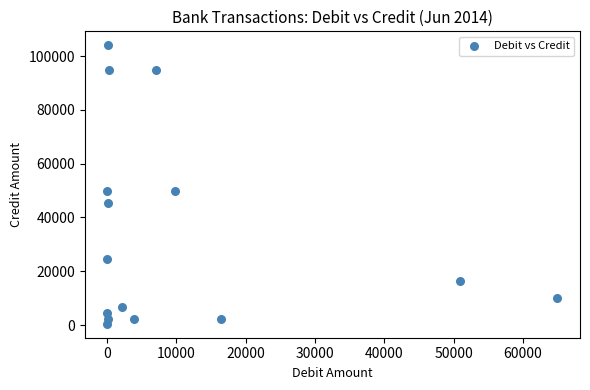

What is the range of Y values (max minus min)?

103513.5